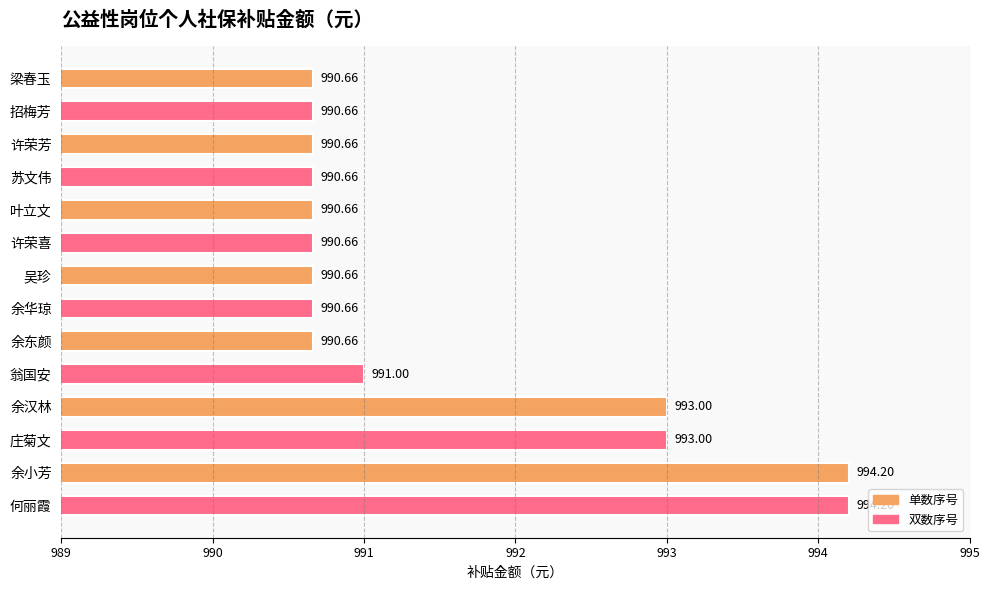

How many bars are there in total?

14